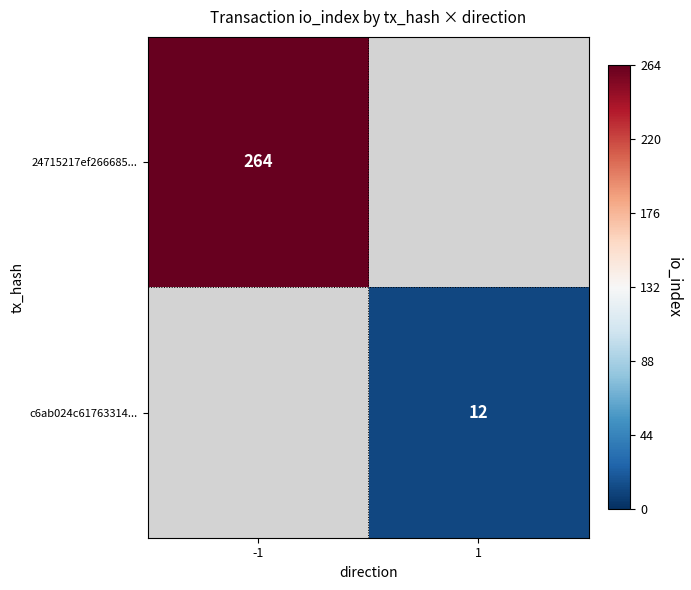

Is the value of c6ab024c61763314... at 1 greater than the value of 24715217ef266685... at -1?

No